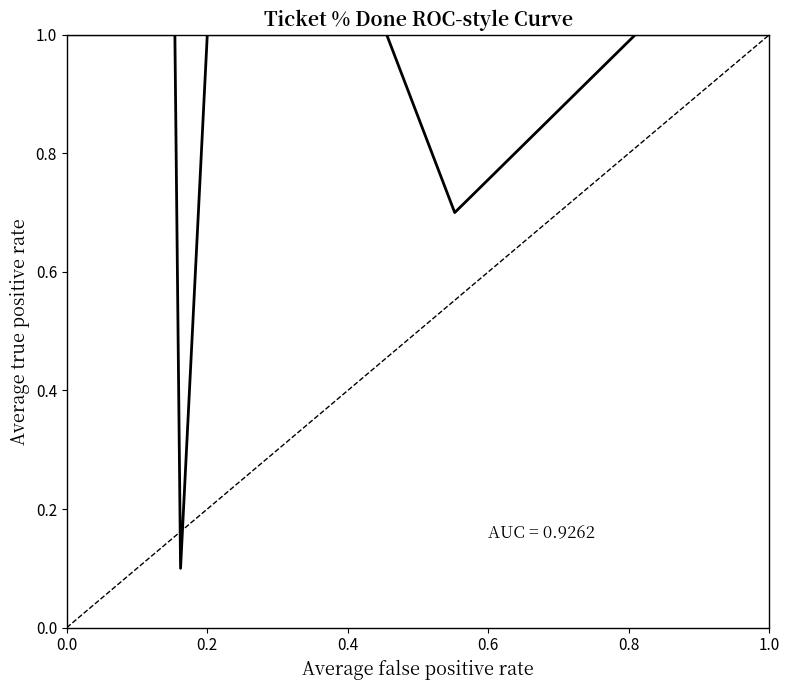

What is the maximum value shown in the chart?

1.0